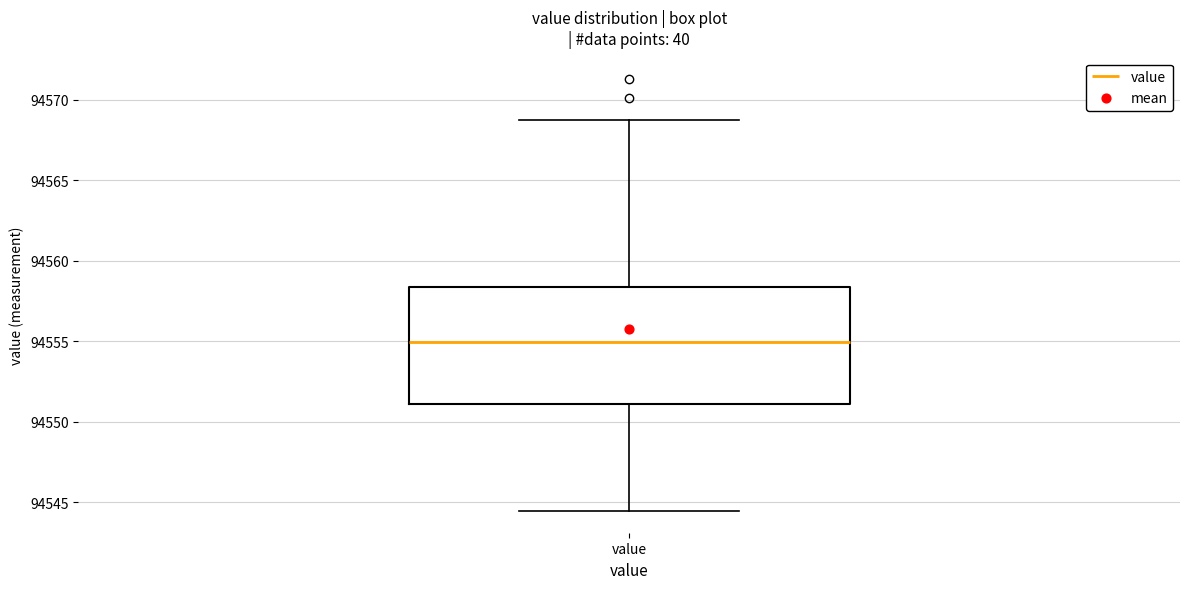

Read this box plot against the y-axis: the position of the median line, the range covered by the box, and the ends of both whiskers. The values are not printed on the chart, so give them approximately, as read against the axis.

median 94555.0, box 94551.0 to 94558.5, whiskers 94544.5 to 94569.0